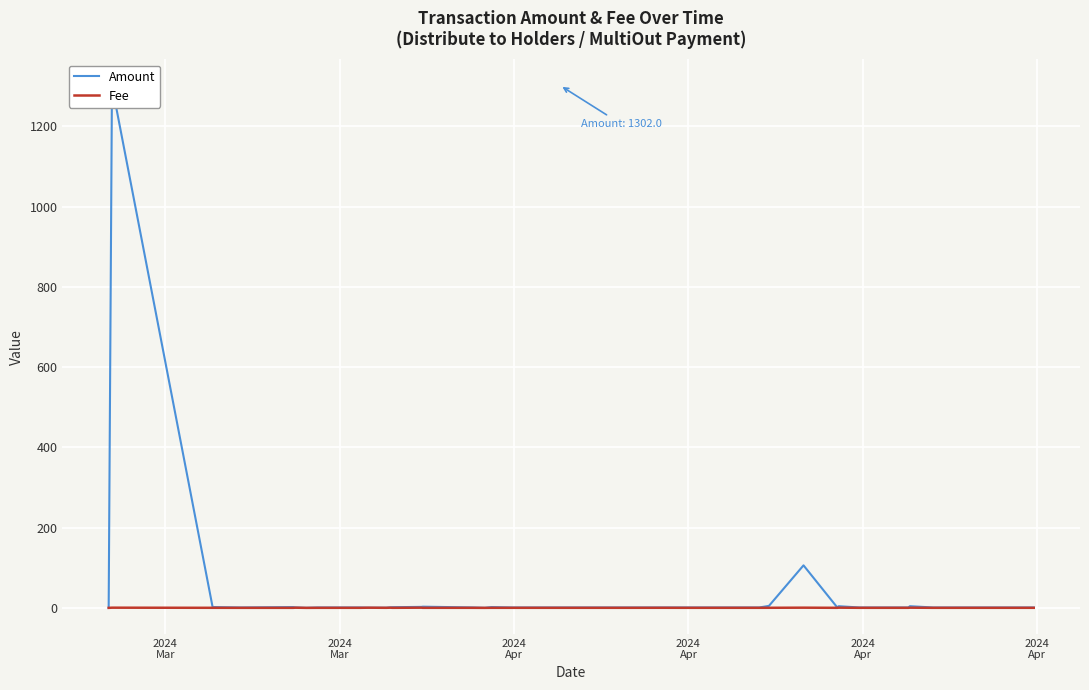

True or false: Amount and Fee intersect in this chart.

False